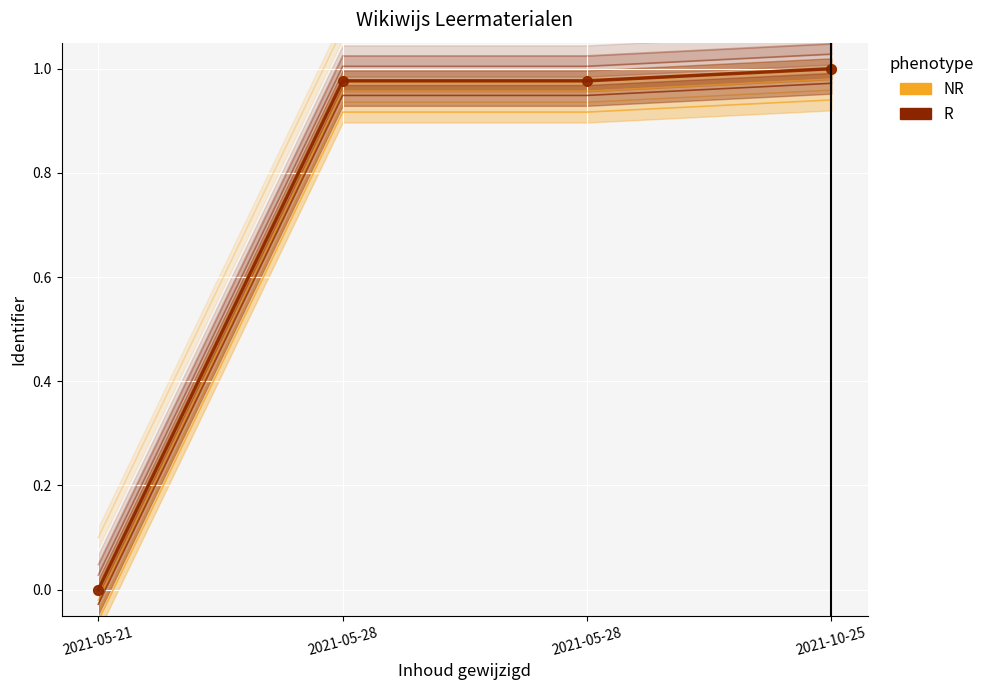

Between 2021-05-28 and 2021-10-25, which series saw the biggest shift?

NR